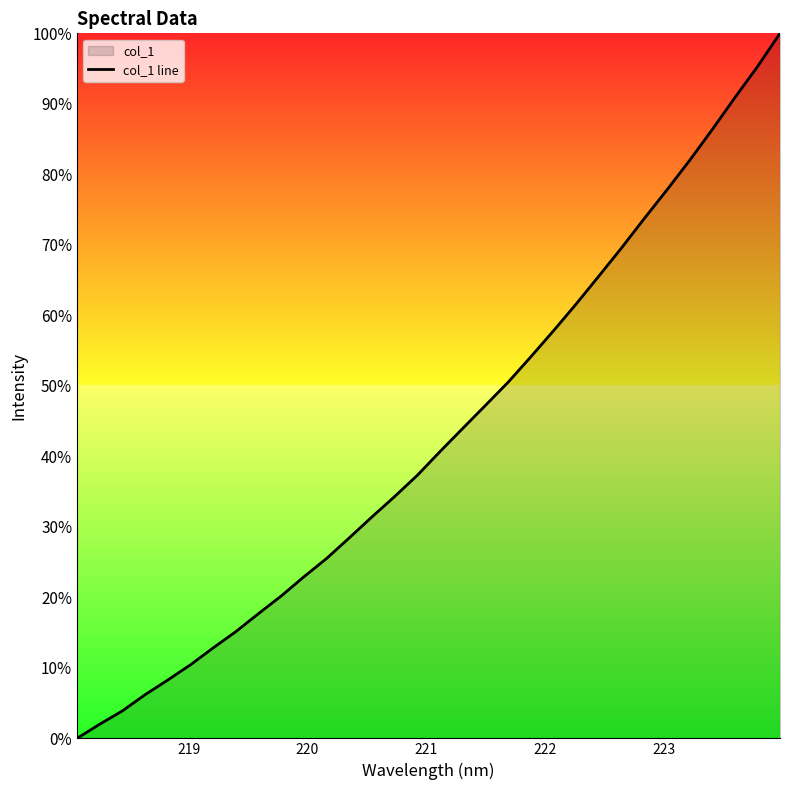

Reading left to right, extract all data points from this chart.

0.0	0.0	0.0	0.1	0.1	0.1	0.1	0.2	0.2	0.2	0.2	0.3	0.3	0.3	0.3	0.4	0.4	0.4	0.5	0.5	0.5	0.6	0.6	0.7	0.7	0.7	0.8	0.8	0.9	0.9	1.0	1.0